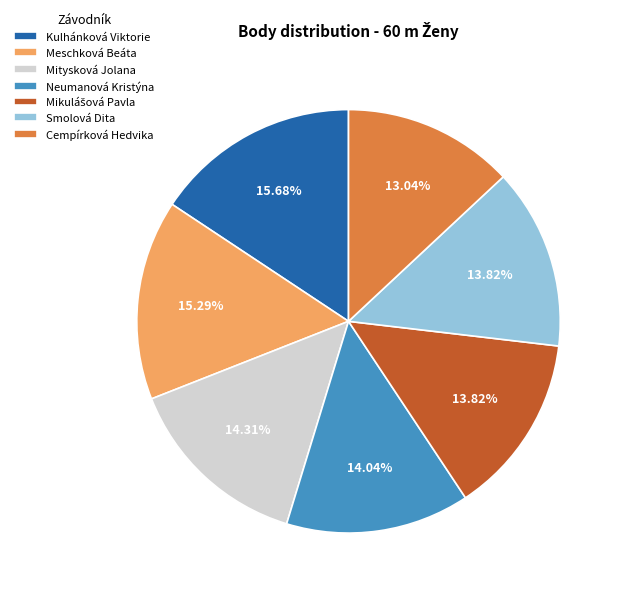

Is it true that Cempírková Hedvika is 13% of the pie?

True